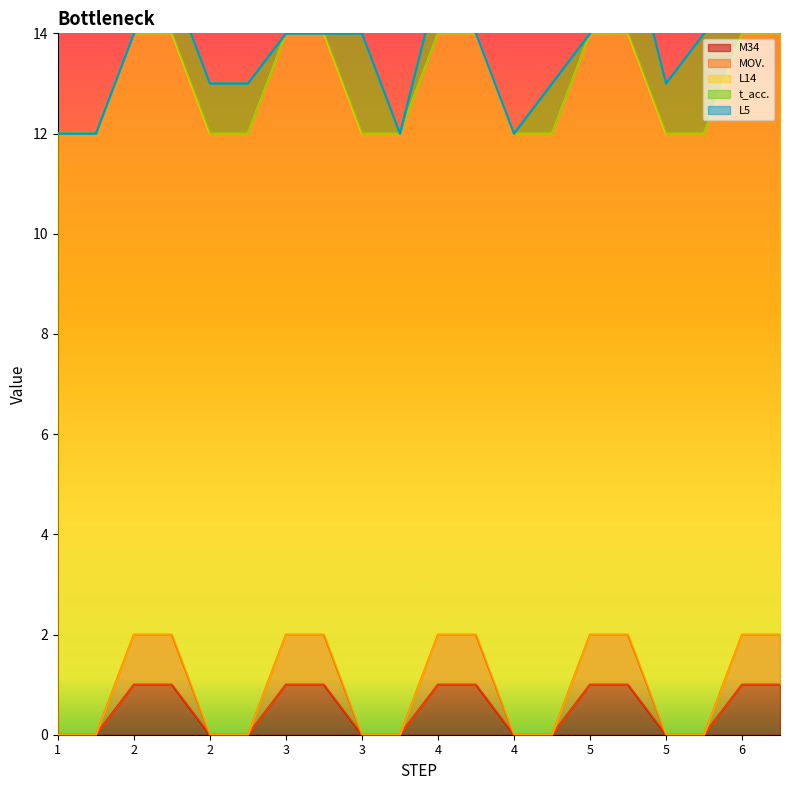

Which category has the highest value across all series?

1